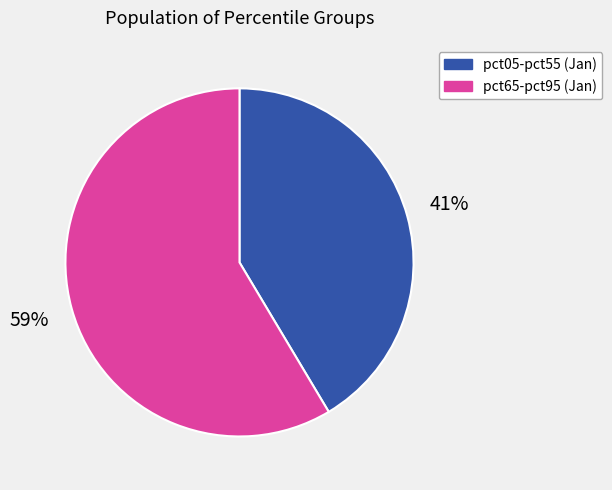

Which category has the biggest portion of the pie?

pct65-pct95 (Jan)